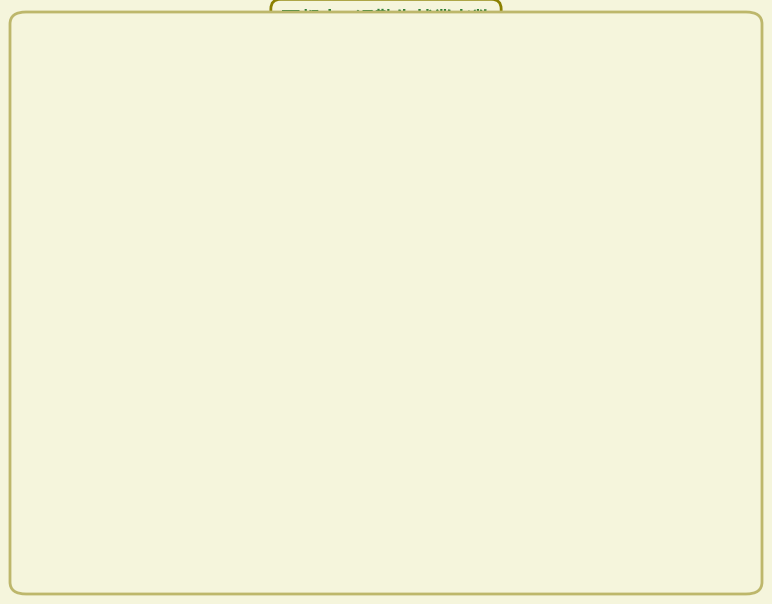

Is there any slice that represents more than half of the pie?

Yes